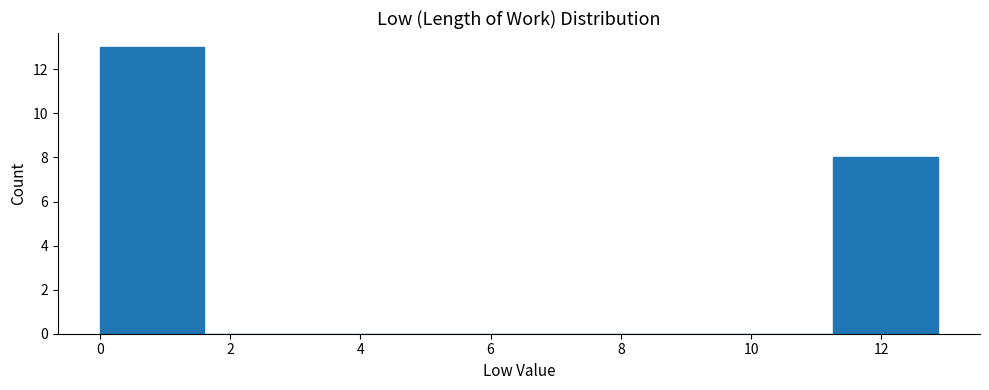

Reading left to right, list every bar in this chart as the range it spans on the x-axis followed by its height. Neither the bar edges nor the heights are printed on the chart, so give them approximately, as read against the axes.

0.0 to 1.6: 13
1.6 to 3.2: 0
3.2 to 4.8: 0
4.8 to 6.4: 0
6.4 to 8.0: 0
8.0 to 9.6: 0
9.6 to 11.2: 0
11.2 to 12.8: 8